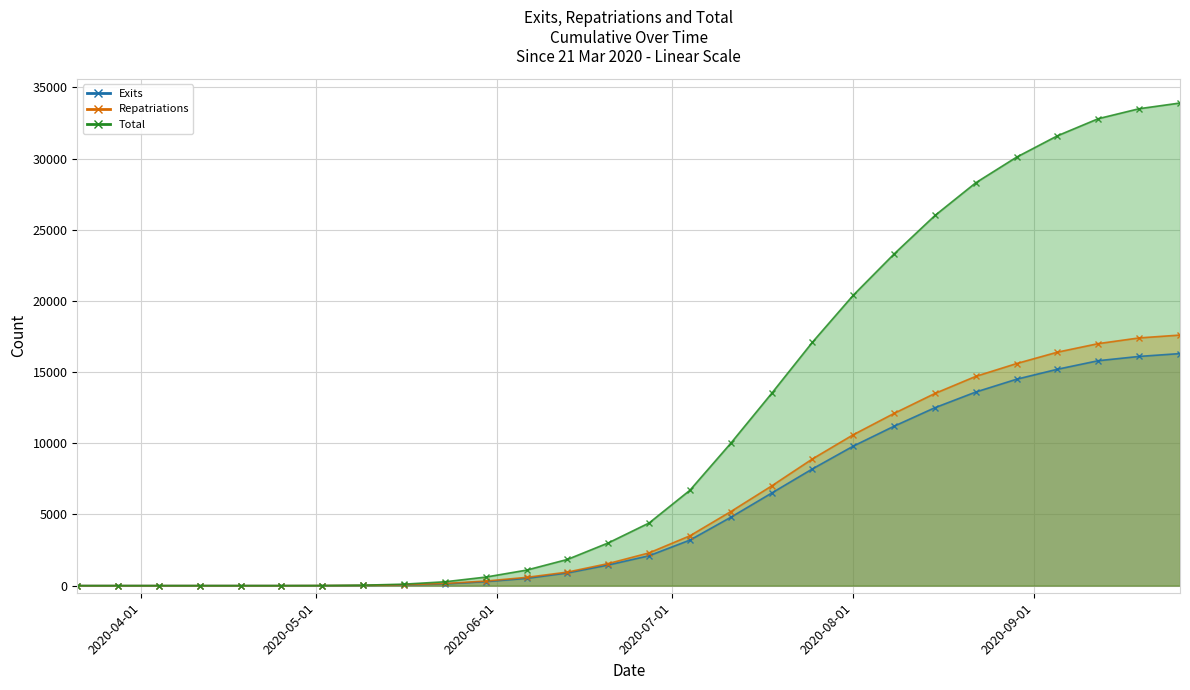

Which series changed the most between 2020-05-16 and 2020-05-23?

Total